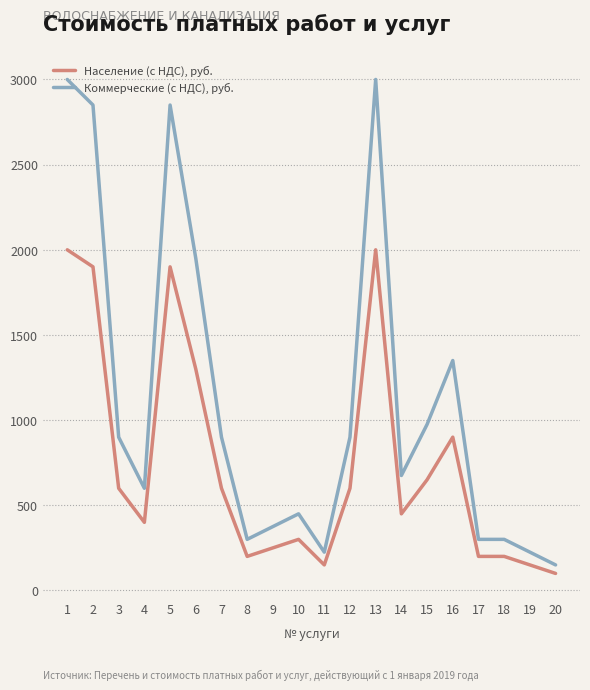

The Коммерческие (с НДС), руб. series shows 1242 at 3. True or false?

False